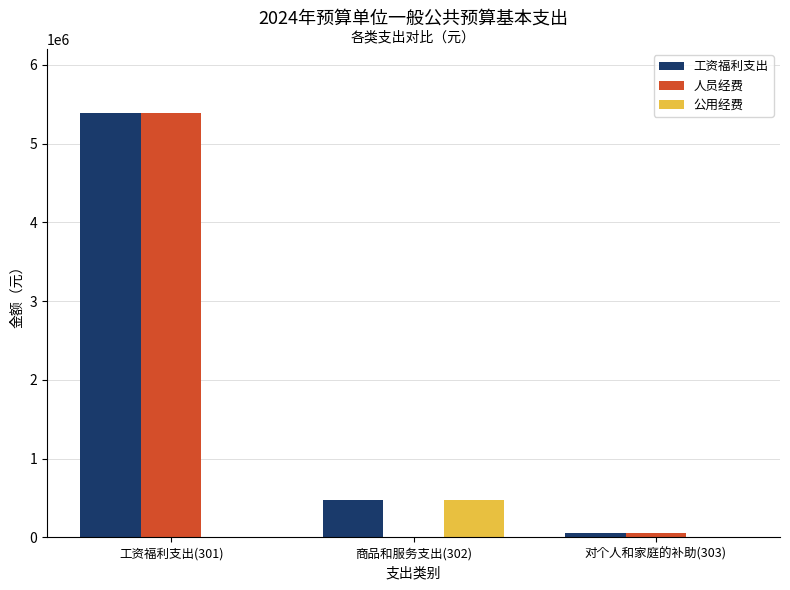

What is the sum of all 公用经费 values?

476549.6